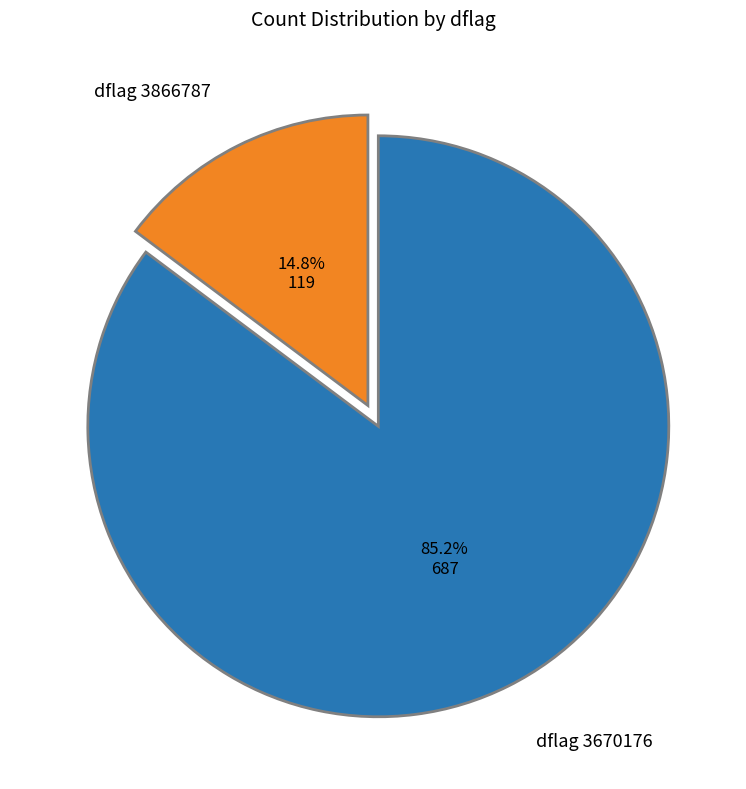

Is there any slice that represents more than half of the pie?

Yes